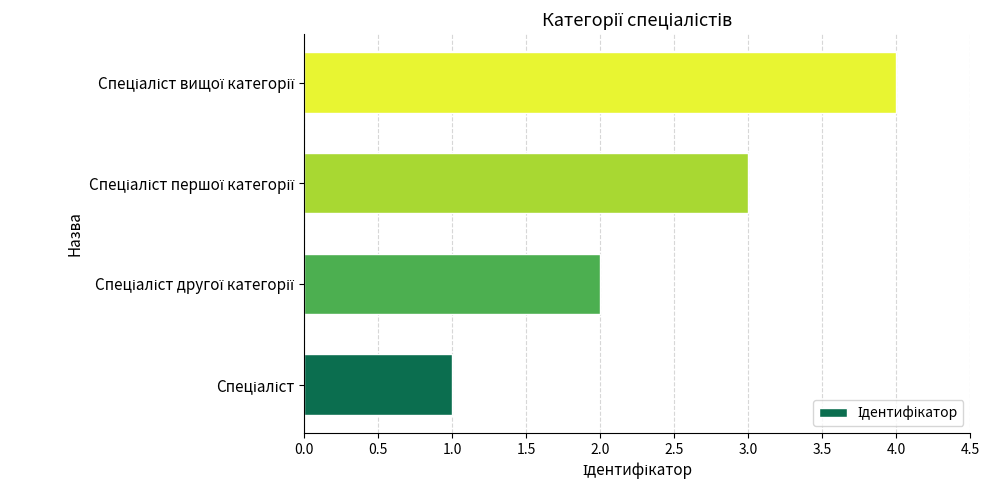

What is the greatest value displayed?

4